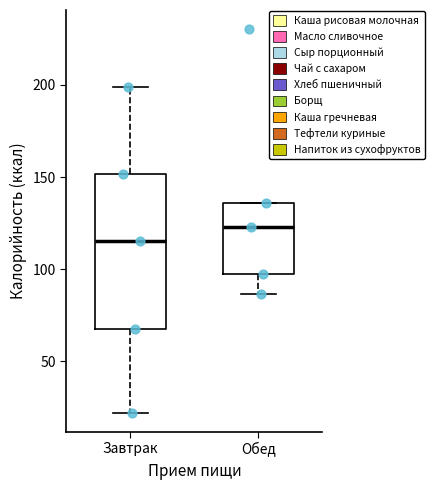

Which box is the tallest, from its lower edge to its upper edge?

Завтрак